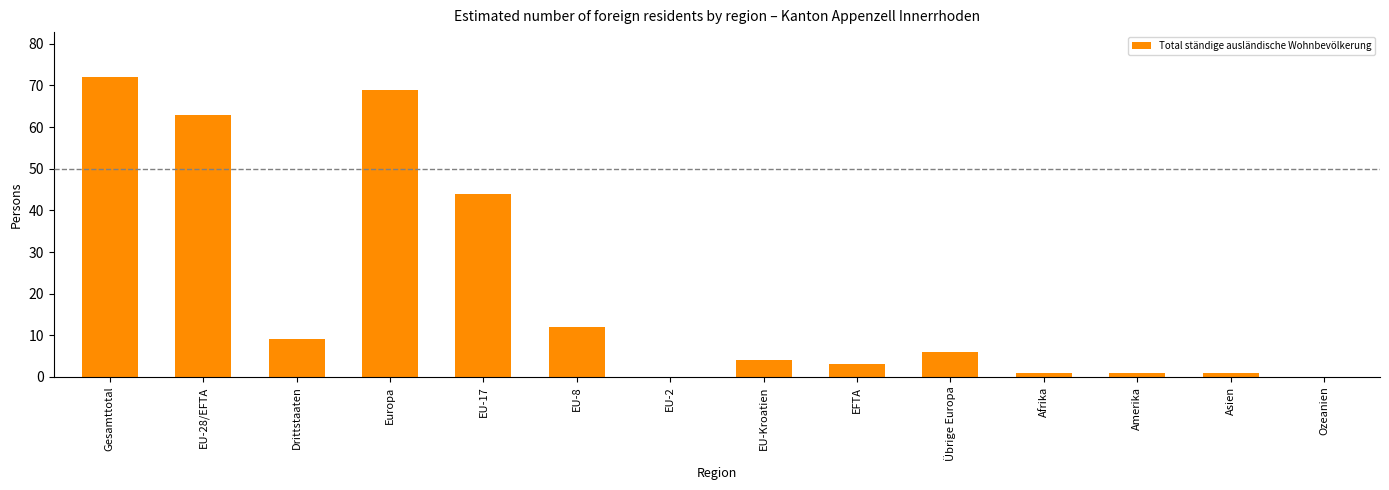

Which label corresponds to the largest value in the chart?

Gesamttotal